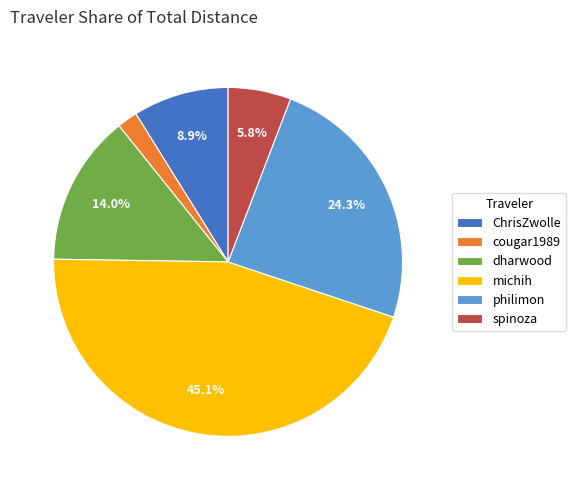

To the nearest percent, what percentage of the pie is philimon?

24%